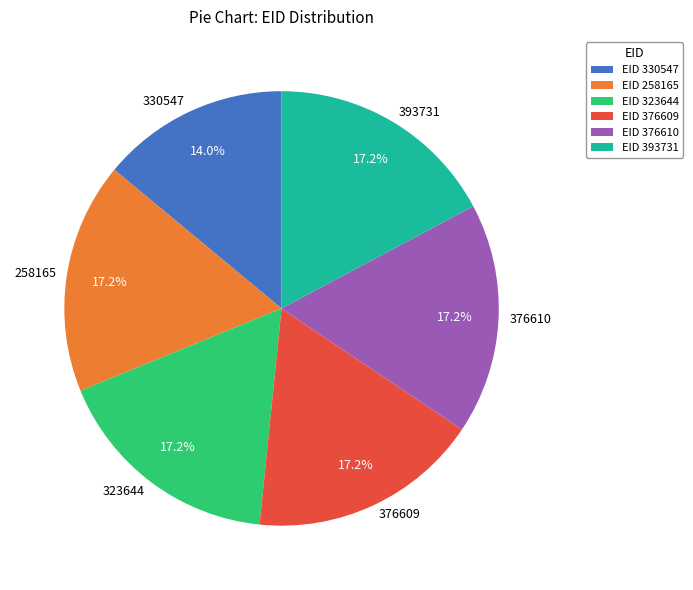

Which slice is the smallest?

330547